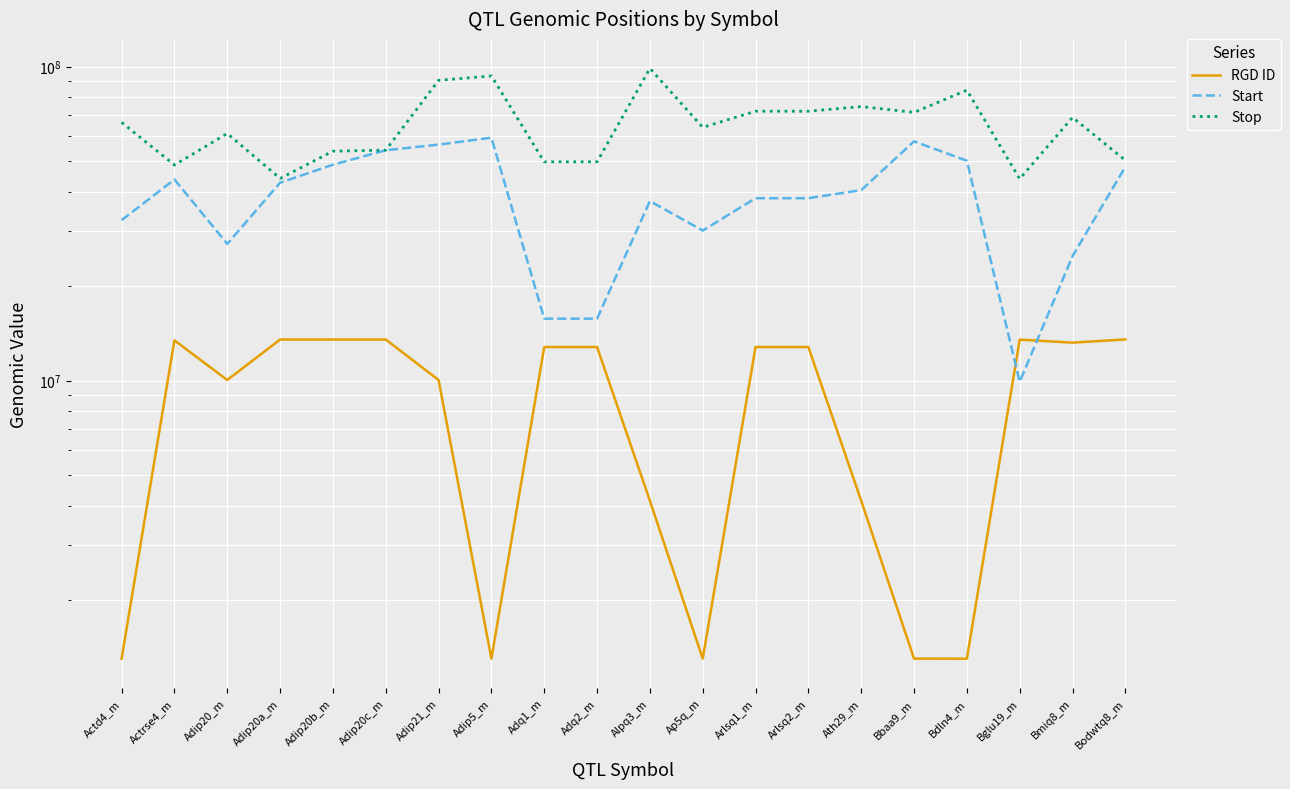

Which series has the largest total across all categories?

Stop